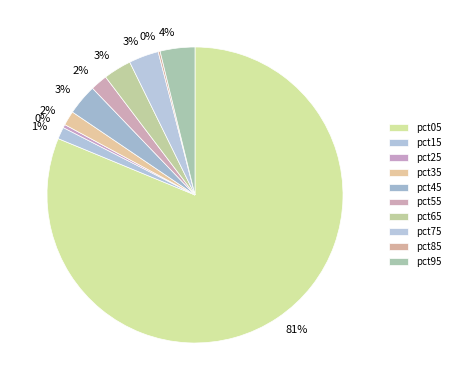

What is the total percentage of pct75 and pct65?

6.3%